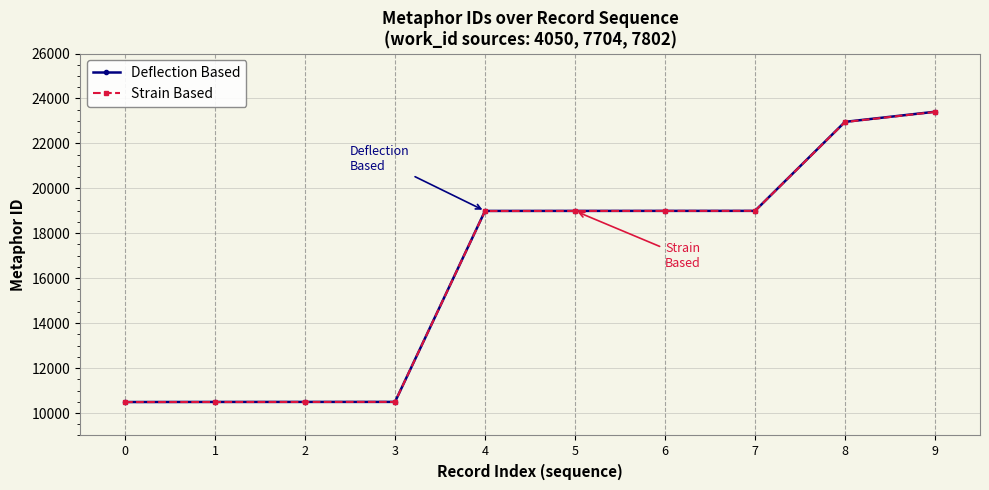

At which category is the sum across all series the highest?

9